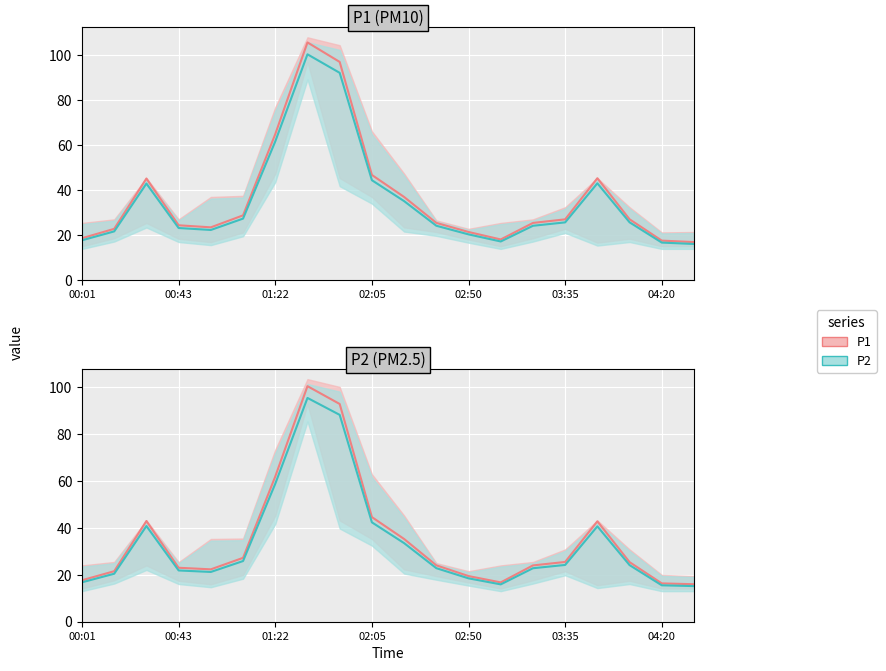

How many lines are shown in the chart?

2